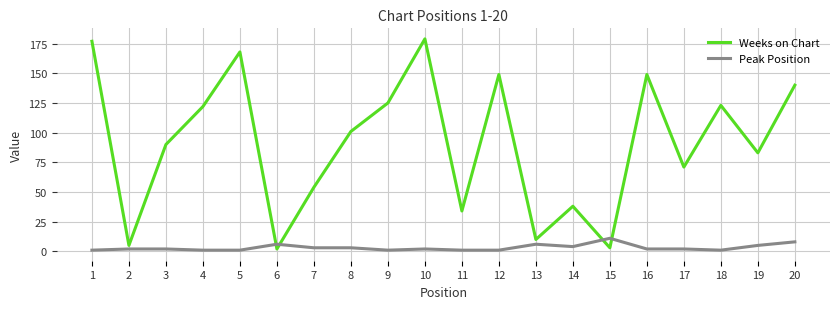

Rank the series by their maximum value, from highest to lowest.

Weeks on Chart, Peak Position